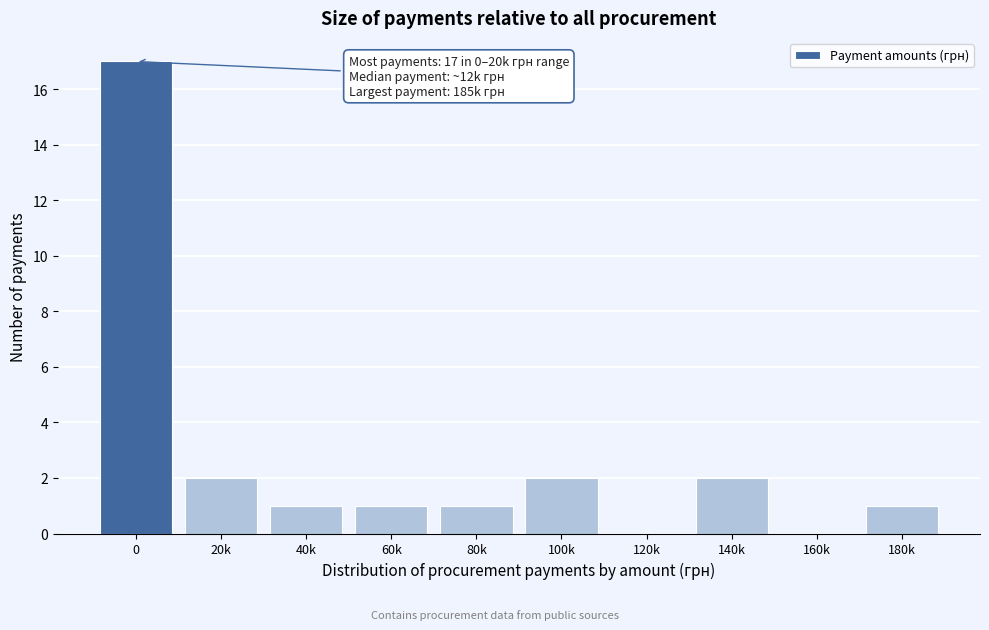

Reading left to right, what are all the values shown in this chart?

0=17	20k=2	40k=1	60k=1	80k=1	100k=2	120k=0	140k=2	160k=0	180k=1